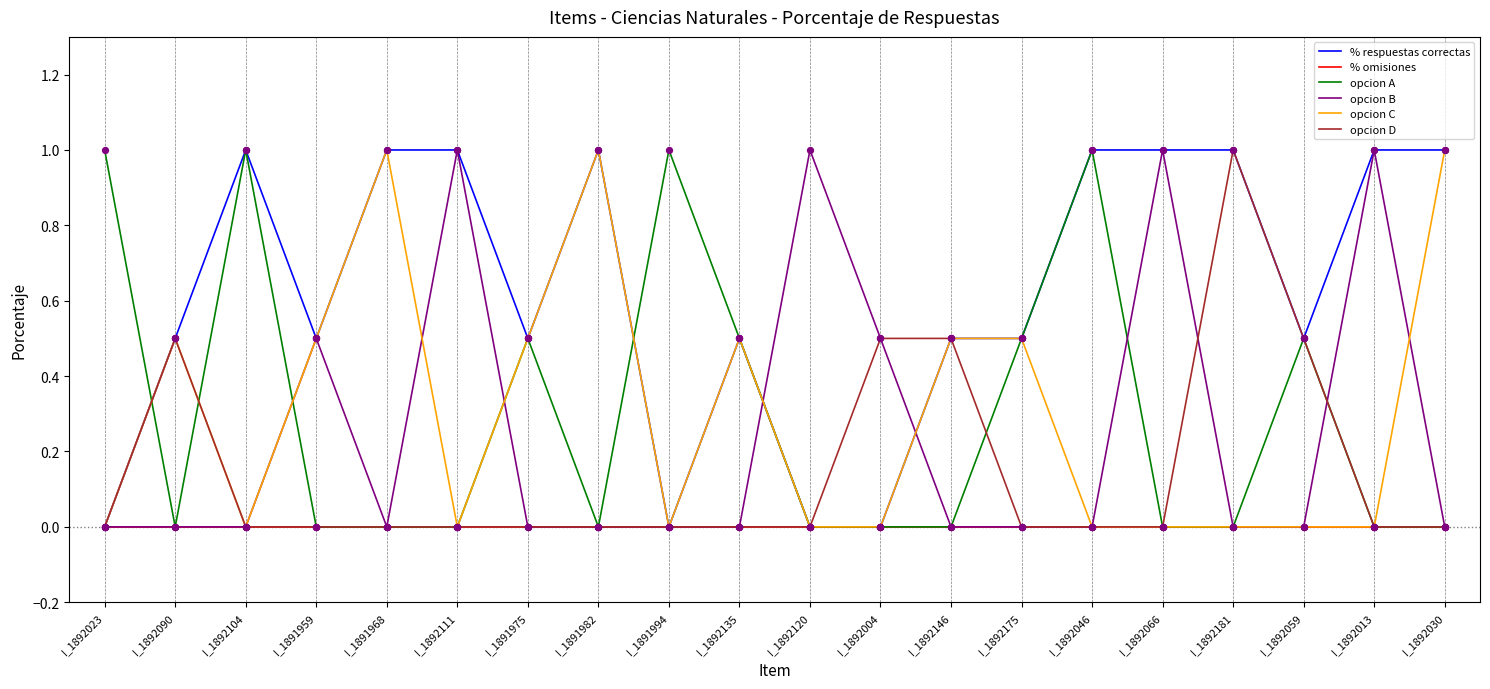

What is the spread (max minus min) of values at I_1891975?

0.5